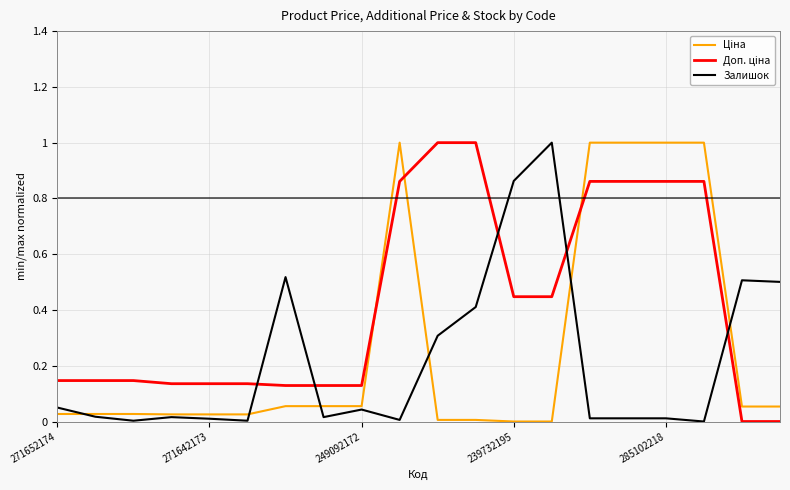

In Залишок, how many points are lower than both neighbors (excluding endpoints)?

5